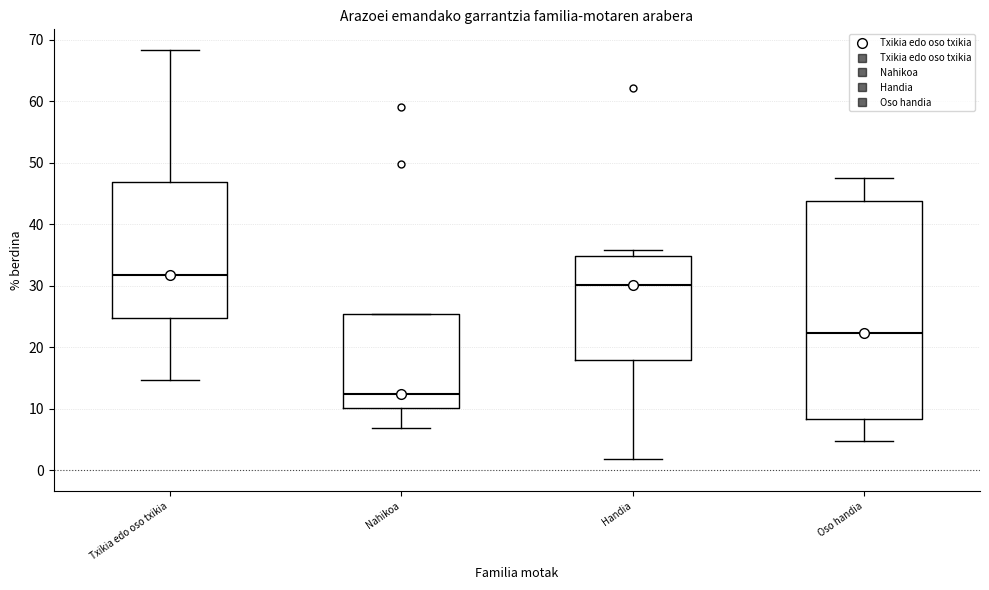

Which box is the tallest, from its lower edge to its upper edge?

Oso handia